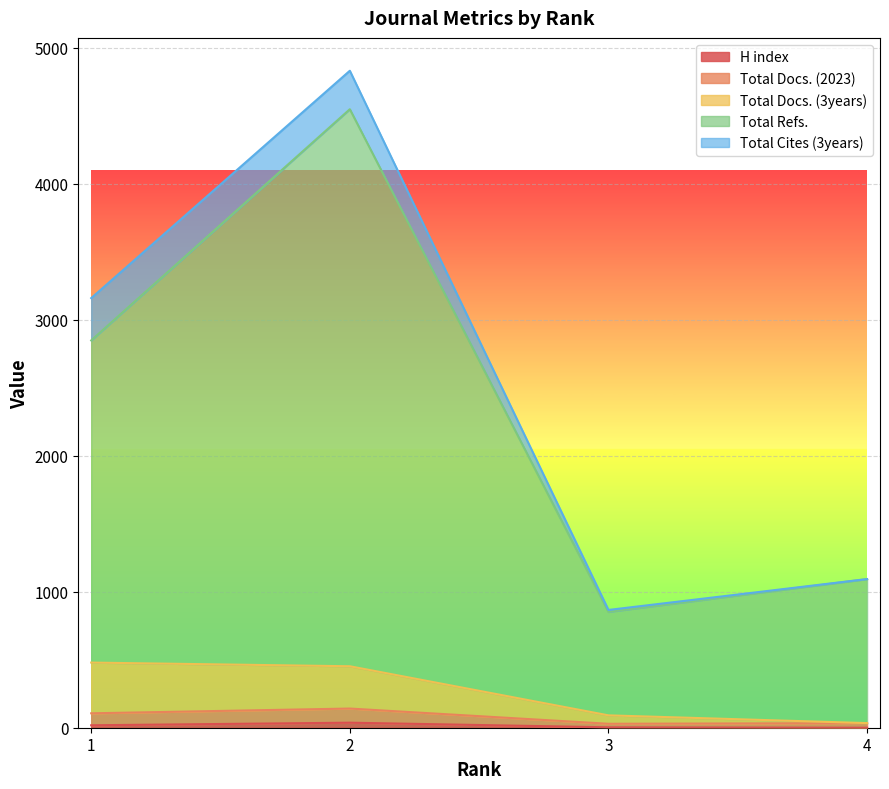

True or false: H index has more than 1 interior local peaks.

False